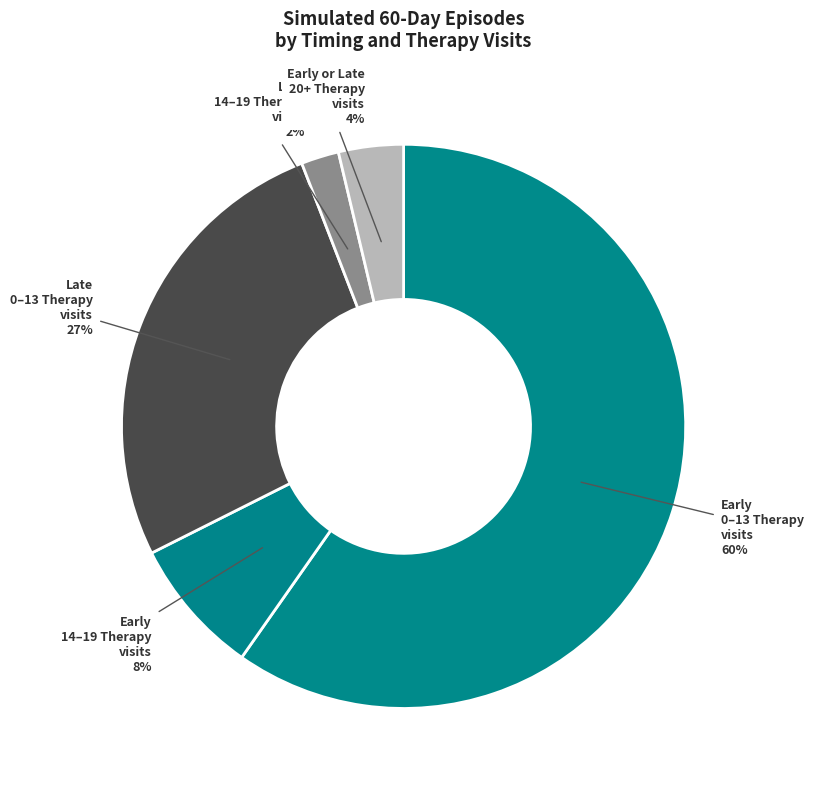

Count the number of slices in the pie.

5